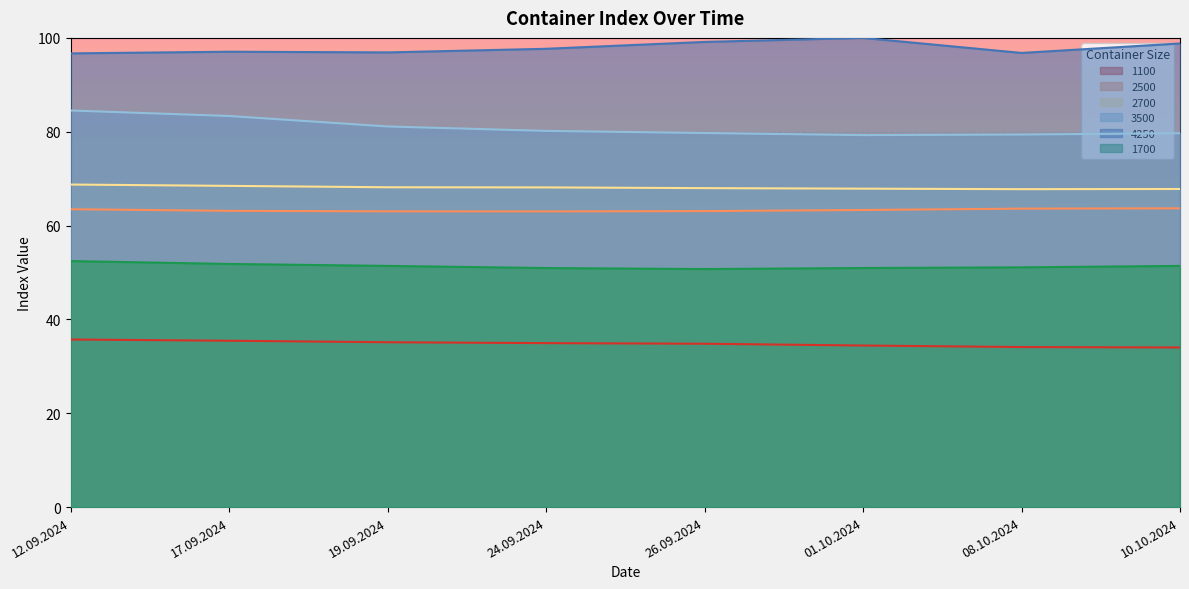

True or false: 4250 has a value of 97.7 at 24.09.2024.

True